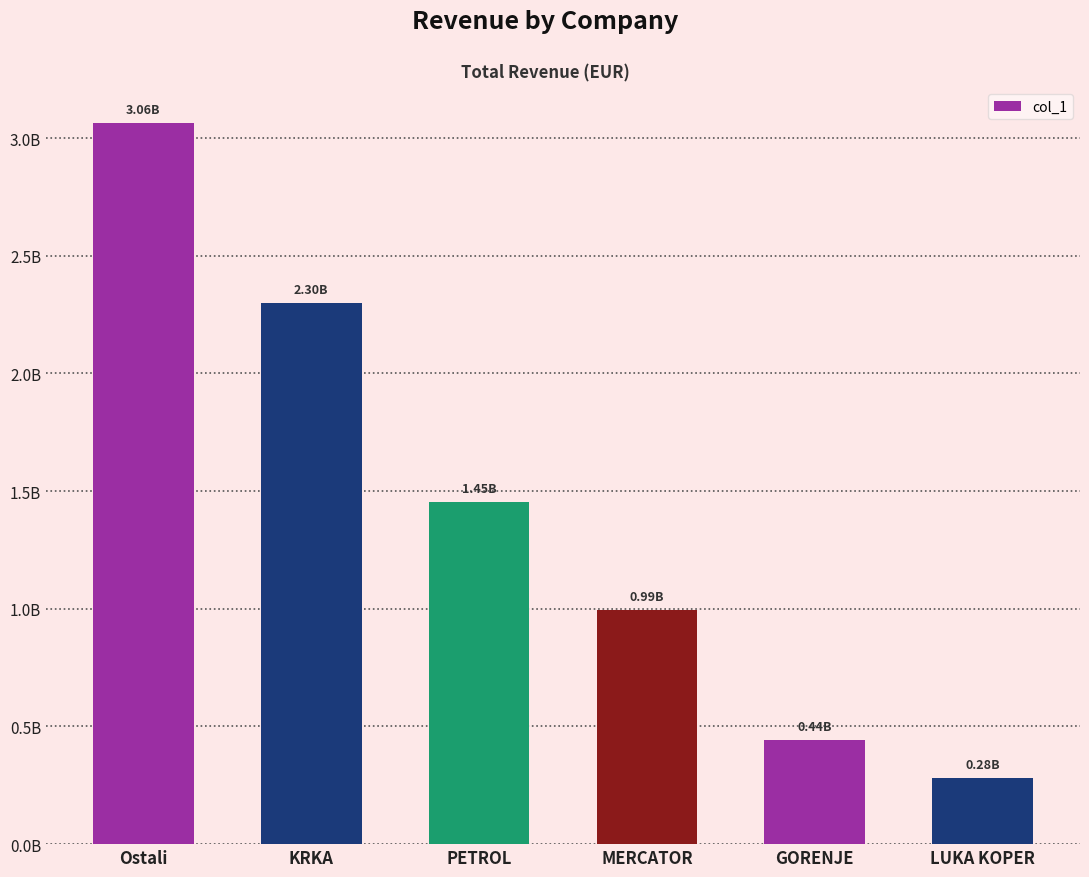

Which has a higher value, GORENJE or MERCATOR?

MERCATOR